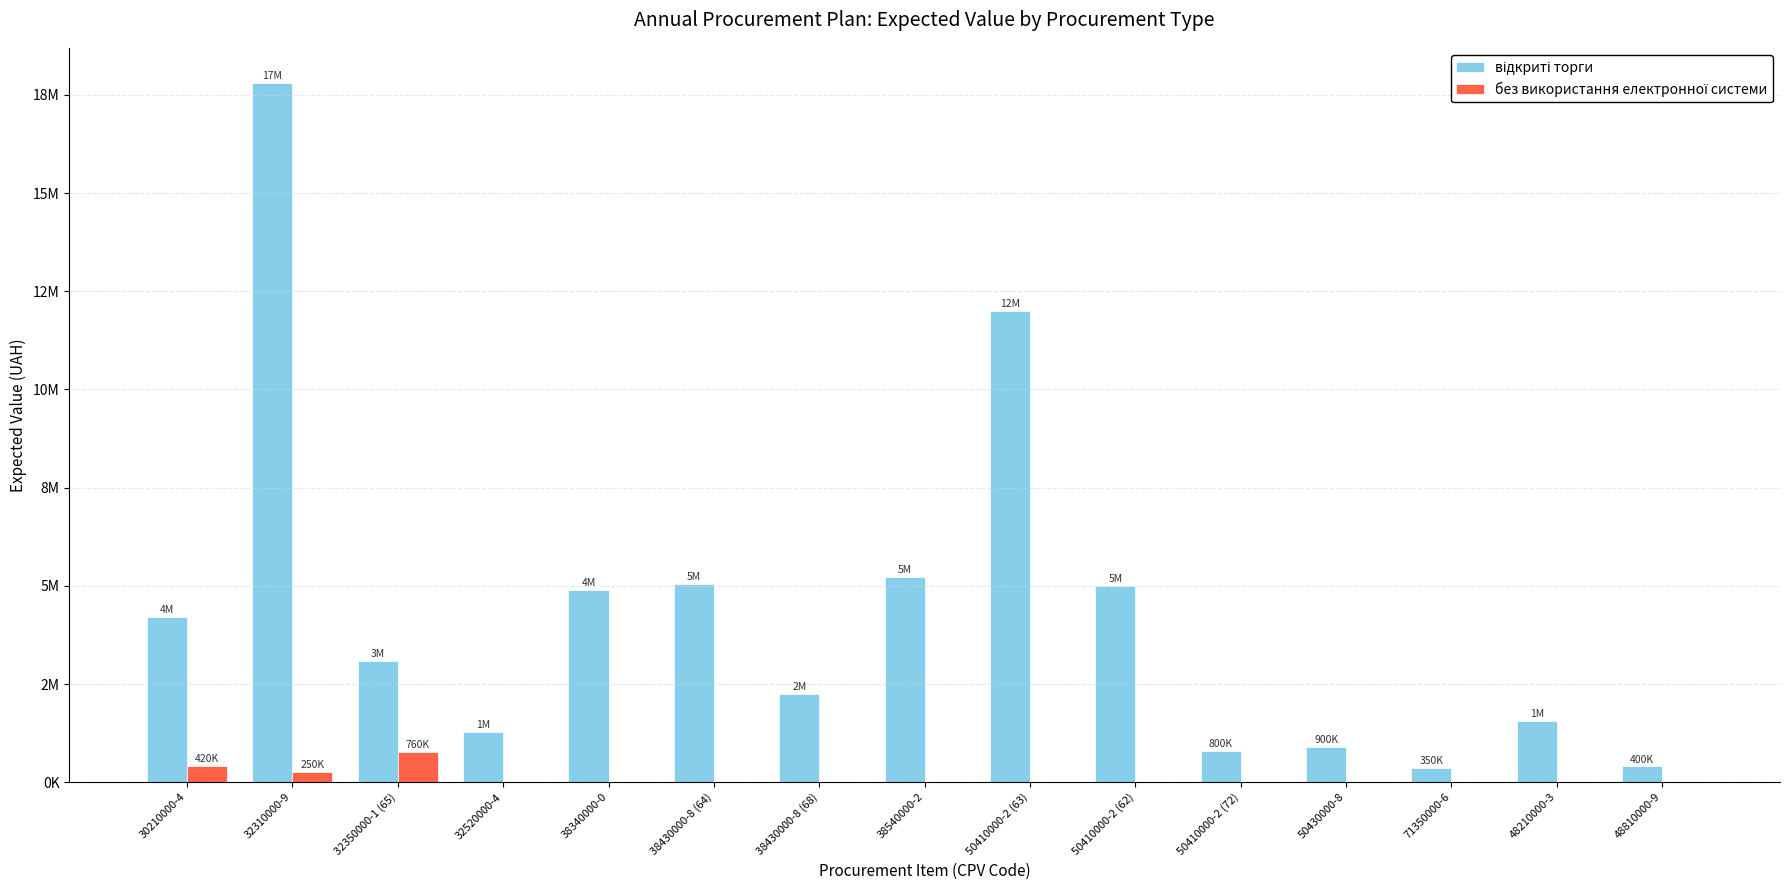

At which label does відкриті торги first exceed 3085000?

30210000-4